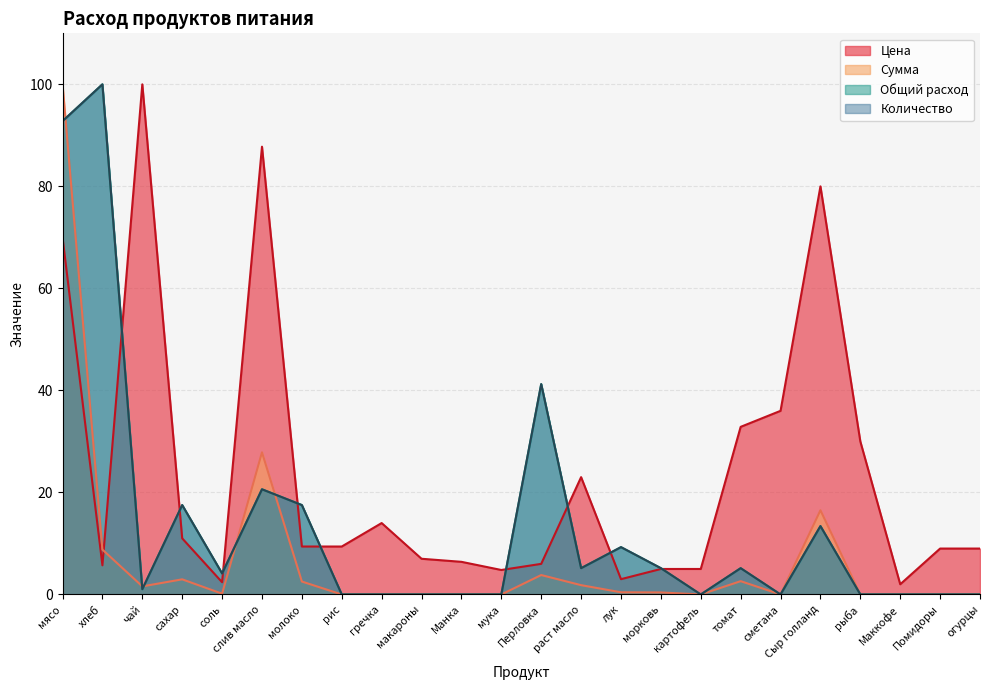

At how many categories does at least one series exceed 30?

8